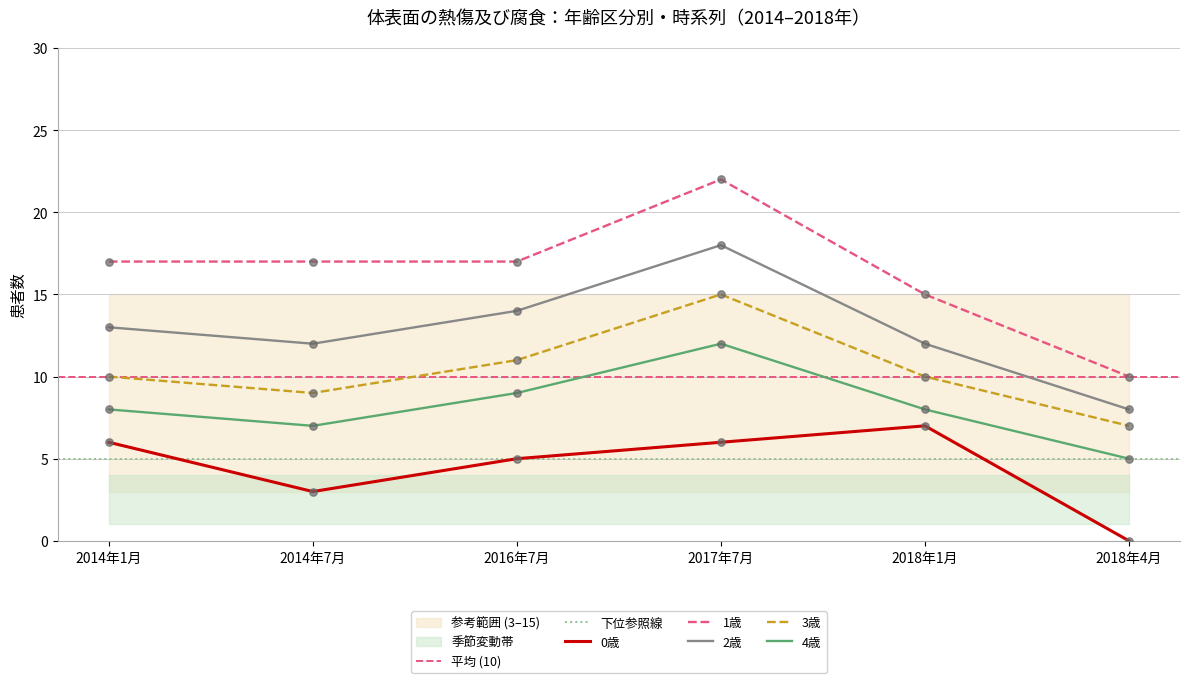

Which series reaches the minimum Y coordinate?

0歳